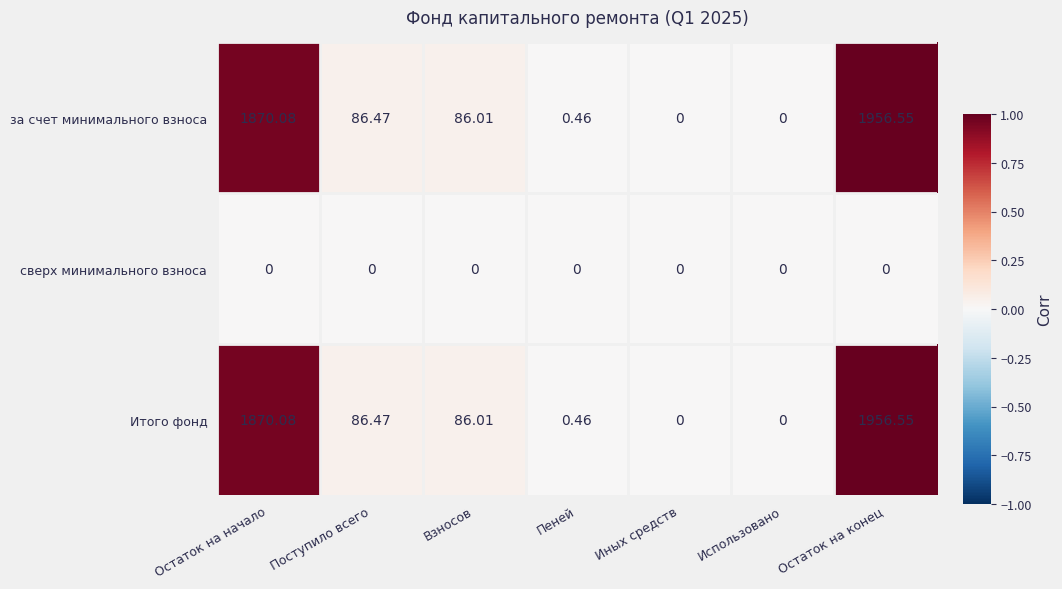

Which label corresponds to the largest value in the chart?

Остаток на конец